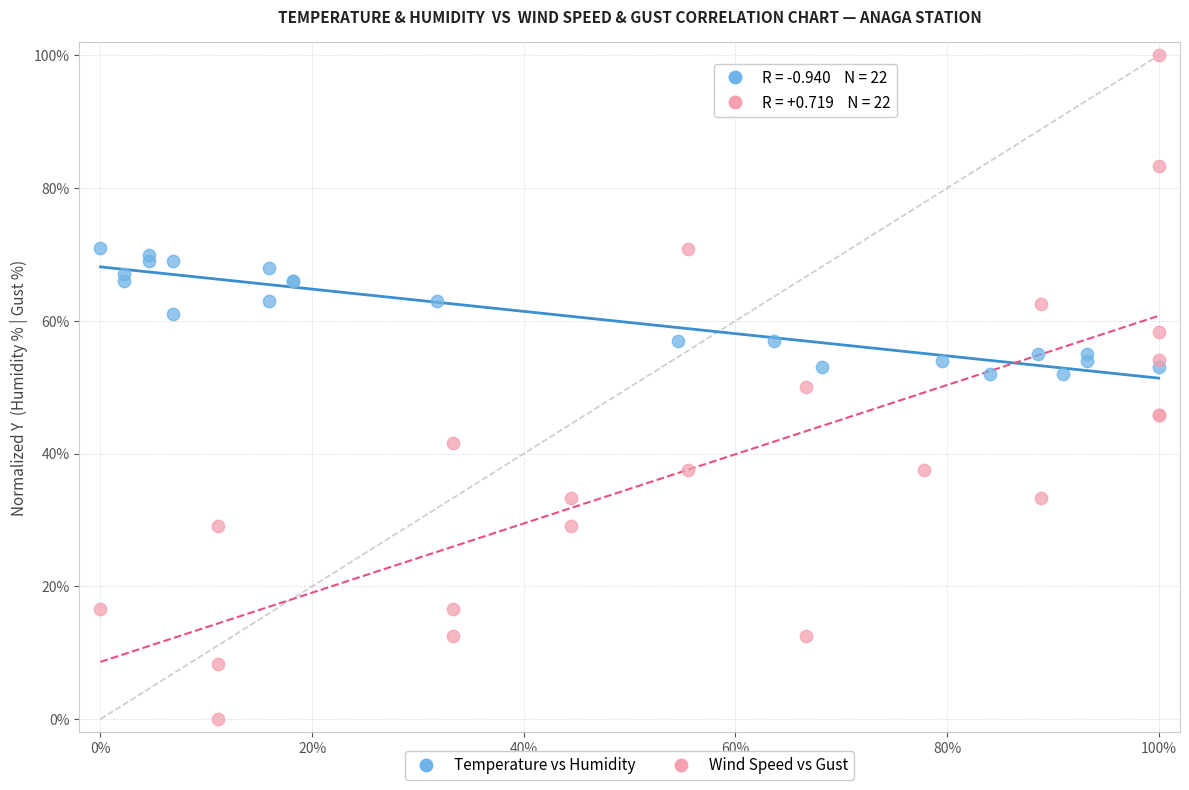

What are all the series names shown in the legend?

Temperature vs Humidity, Wind Speed vs Gust